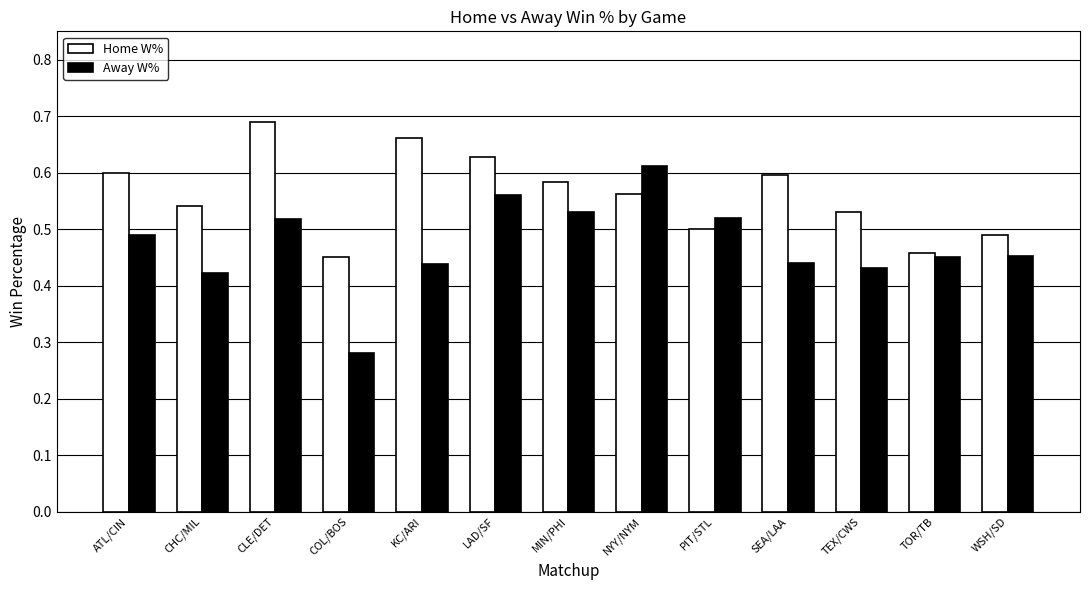

Which label corresponds to the largest value in the chart?

CLE/DET